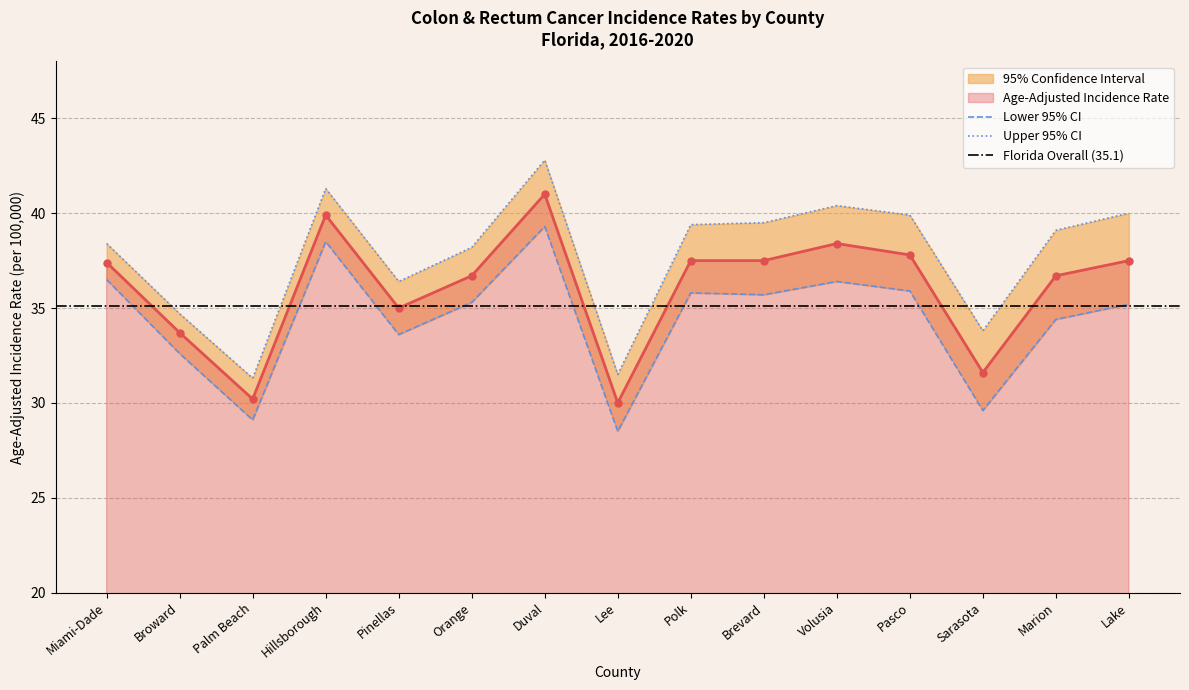

Between Pasco and Sarasota, which series saw the biggest shift?

Lower 95% CI